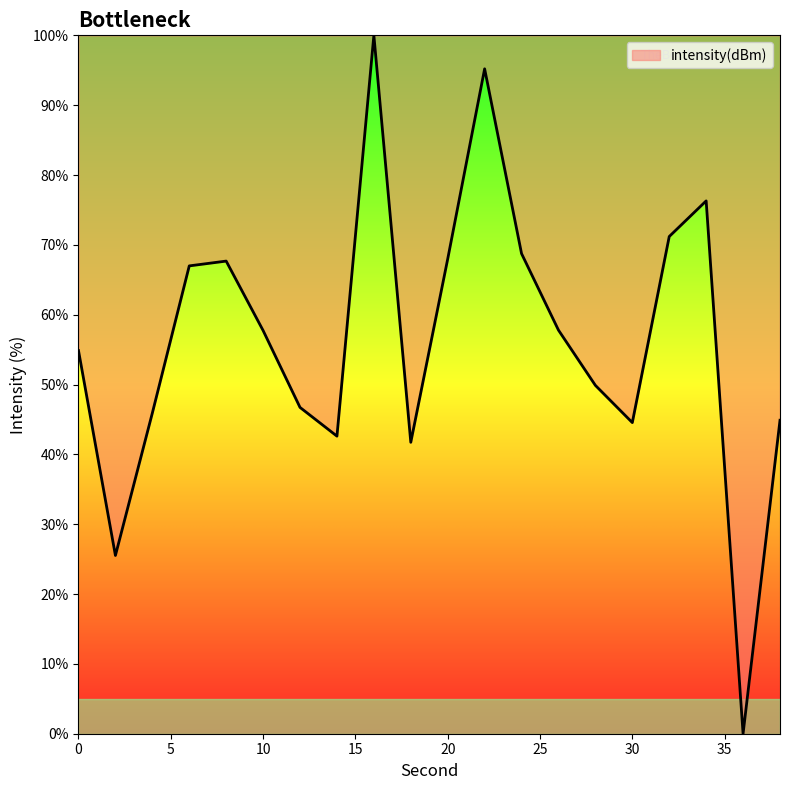

What is the difference between the maximum and minimum values?

100.0